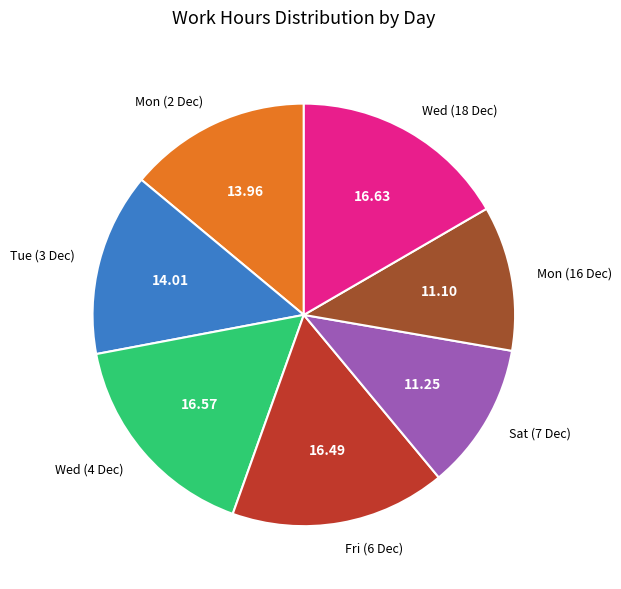

Does Sat (7 Dec) represent more than half of the total?

No